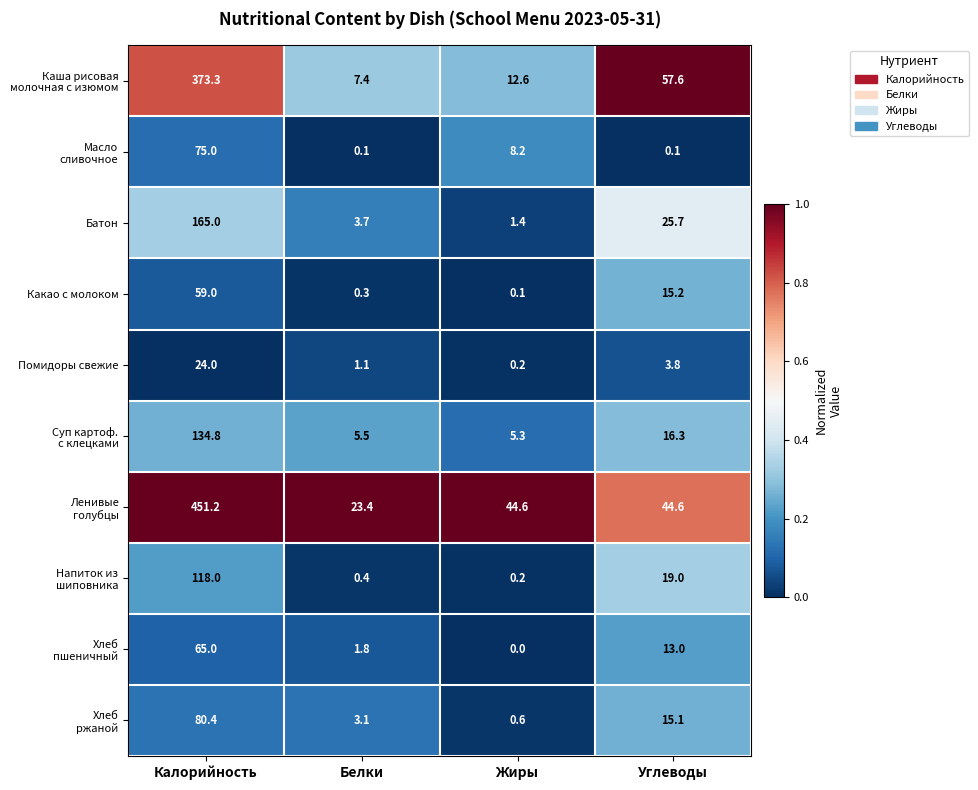

True or false: Батон has a value of 165.0 at Калорийность.

True